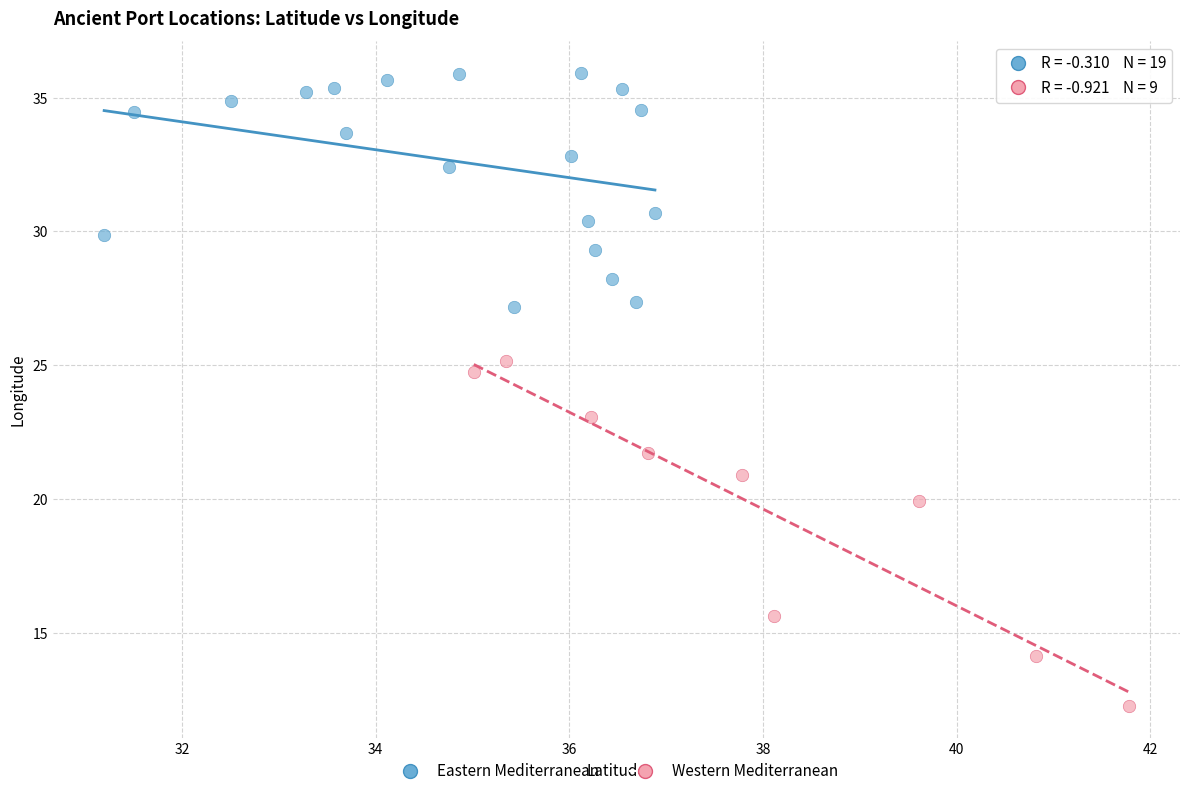

What are all the series names shown in the legend?

Eastern Mediterranean, Western Mediterranean